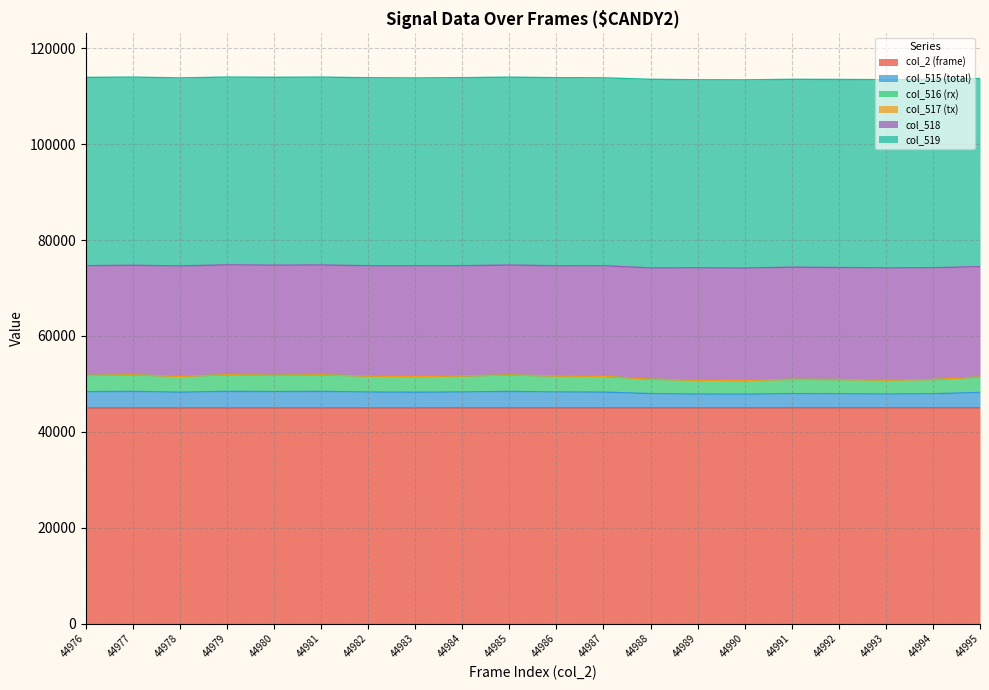

How many lines are shown in the chart?

6